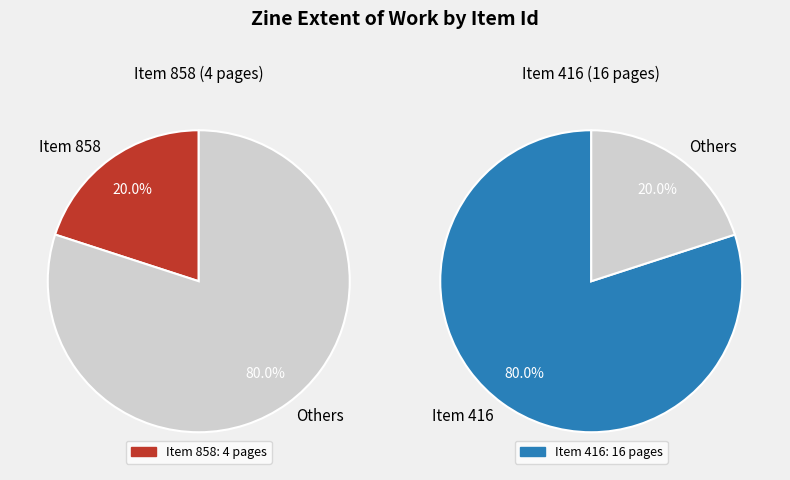

What percentage is NOT represented by 416?

20.0%